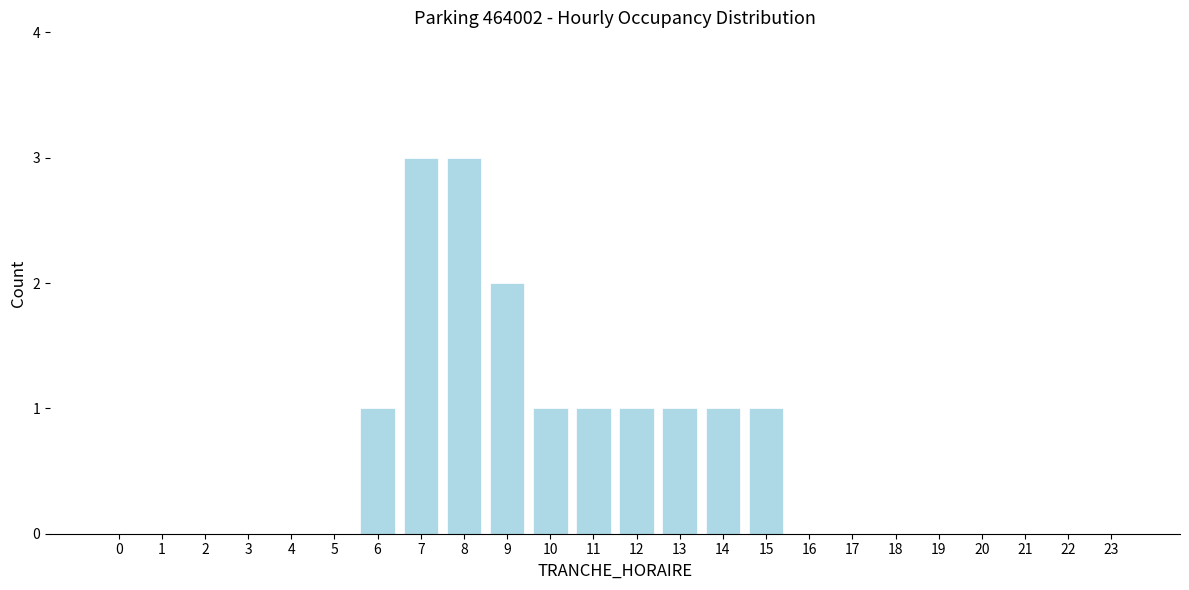

Reading right to left, what are all the values shown in this chart?

23=0	22=0	21=0	20=0	19=0	18=0	17=0	16=0	15=1	14=1	13=1	12=1	11=1	10=1	9=2	8=3	7=3	6=1	5=0	4=0	3=0	2=0	1=0	0=0